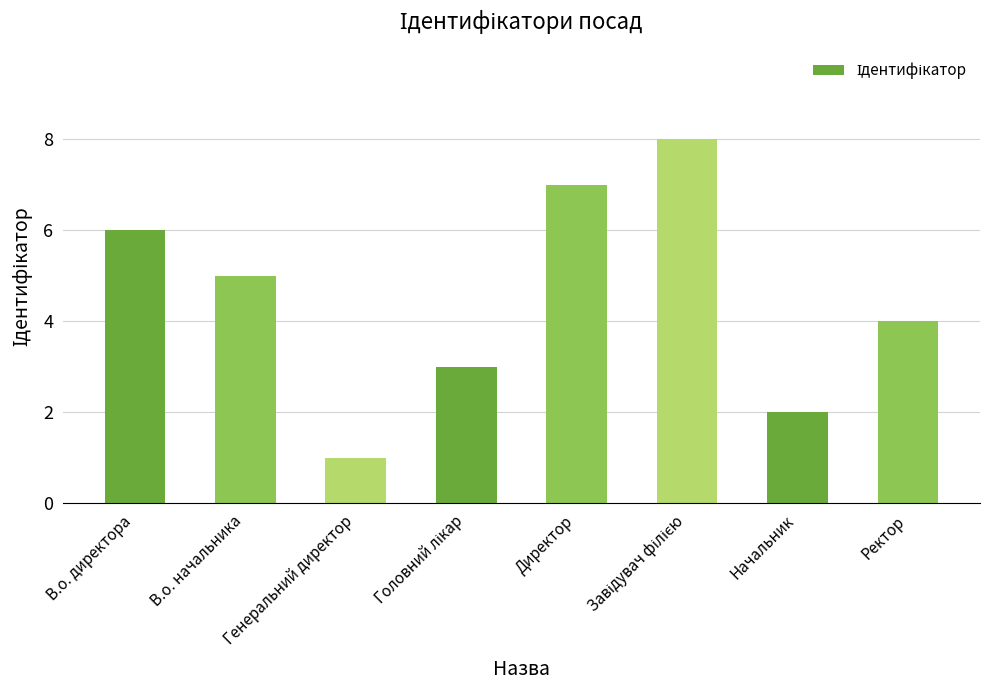

At which category does the chart reach its minimum across all series?

Генеральний директор